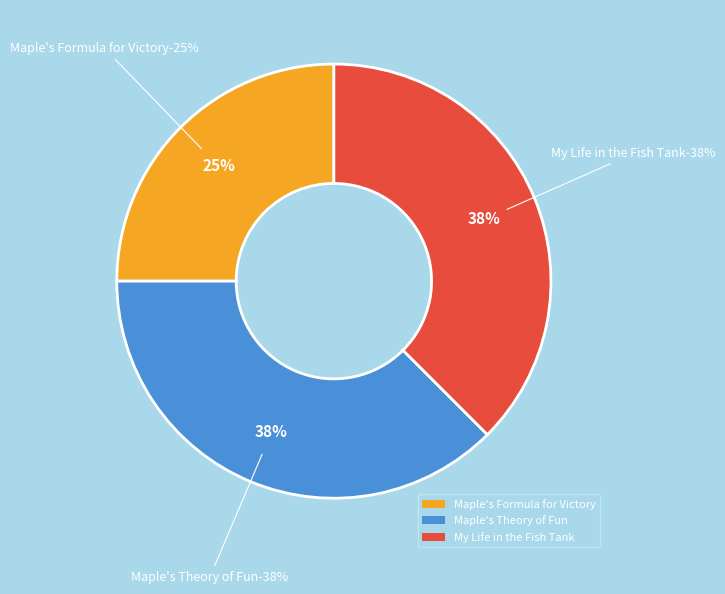

How many slices are in this pie chart?

3